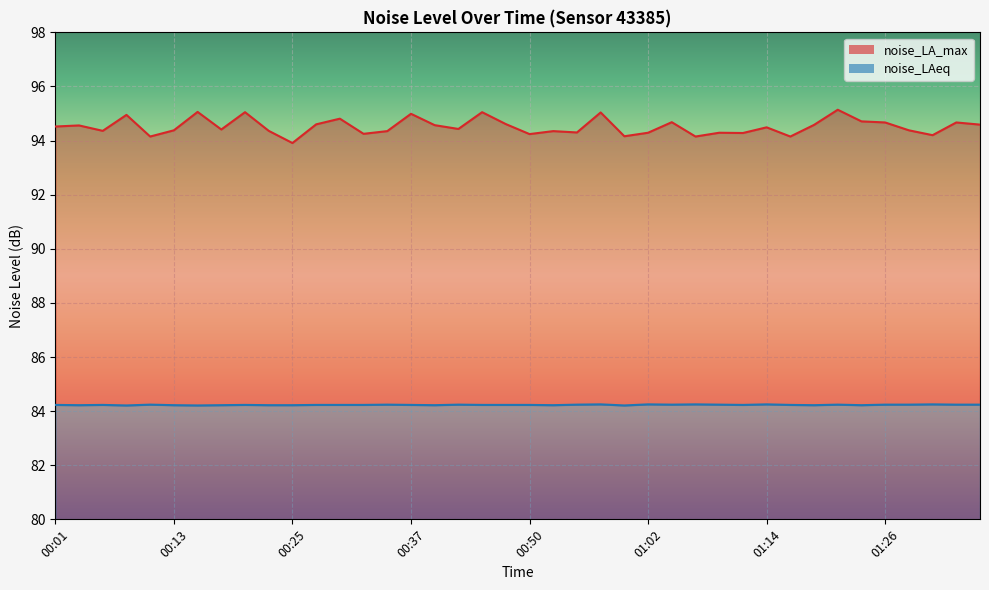

At how many categories does at least one series exceed 88?

40